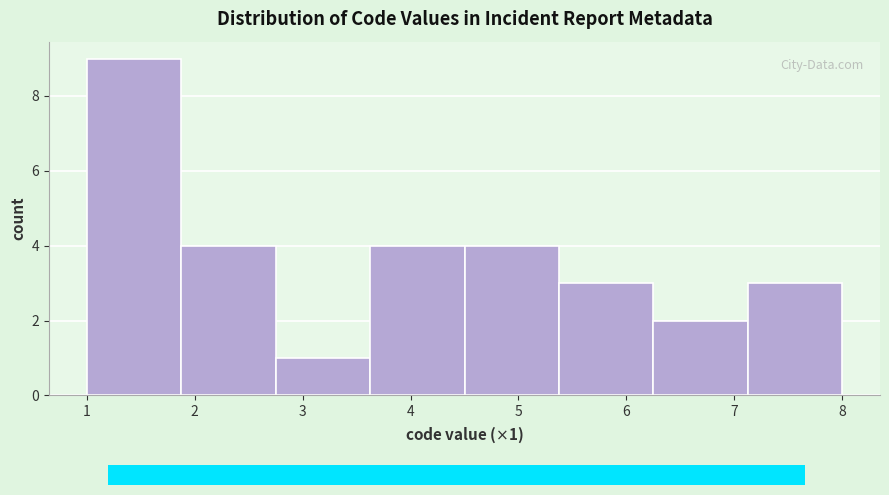

Over which range of the x-axis is the bar tallest?

1.0 to 1.9